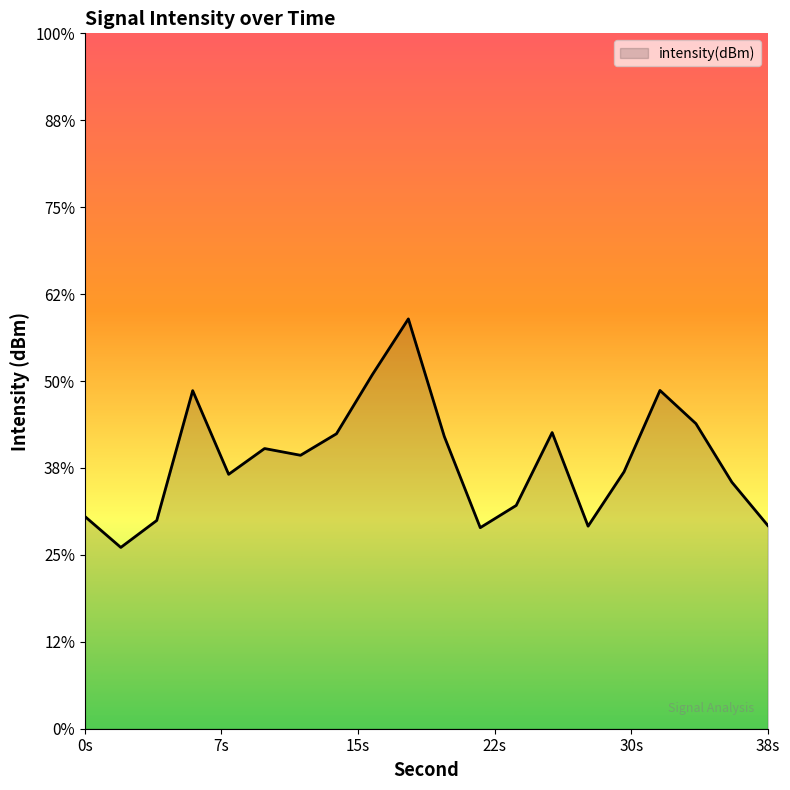

Does the chart display data point markers on the line(s)?

No